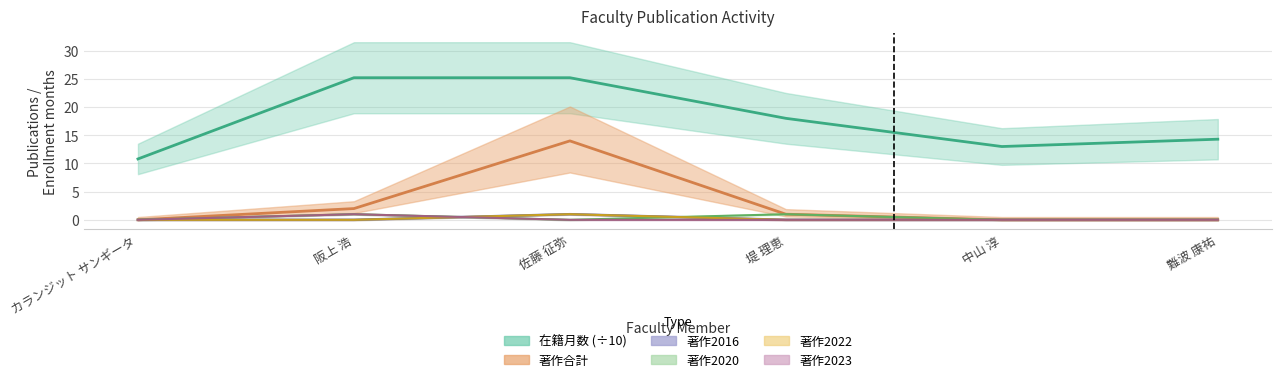

True or false: 著作合計 and 著作2022 cross at least once.

False